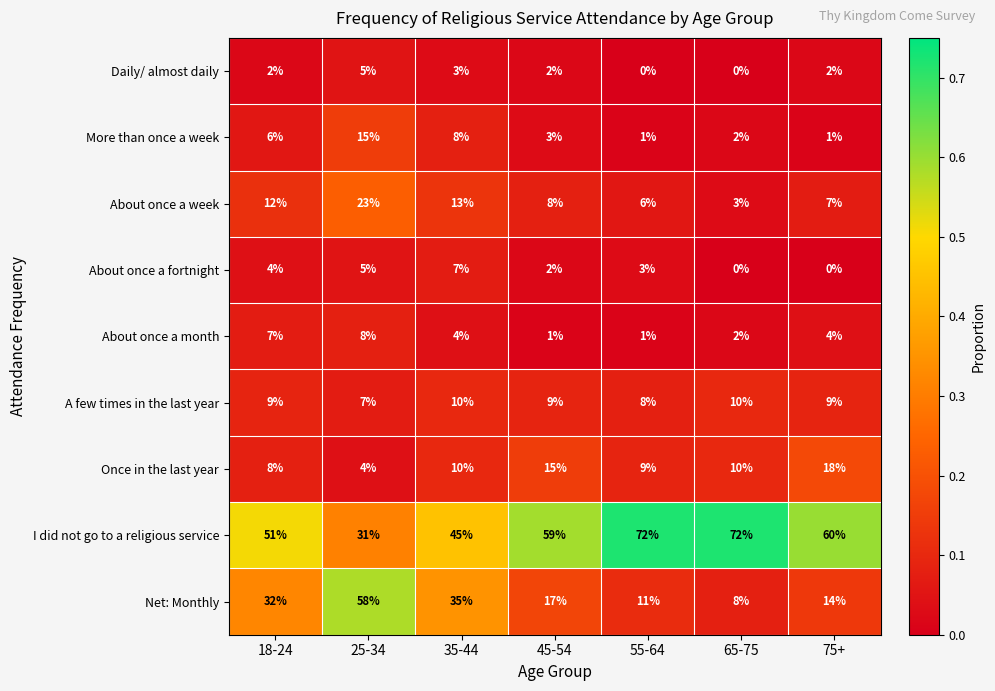

What is the sum of all About once a week values?

72